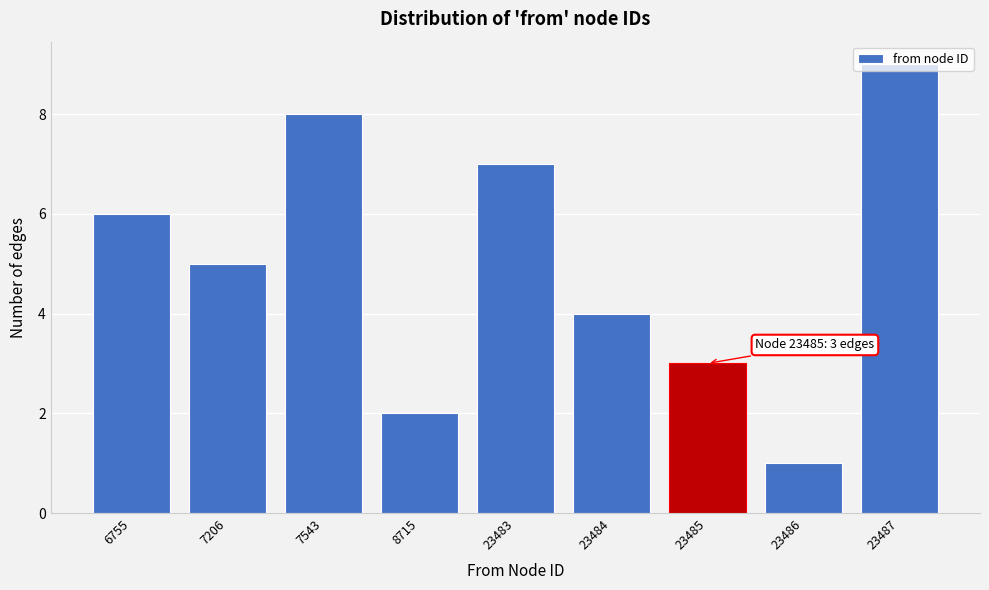

What is the sum of all values?

45